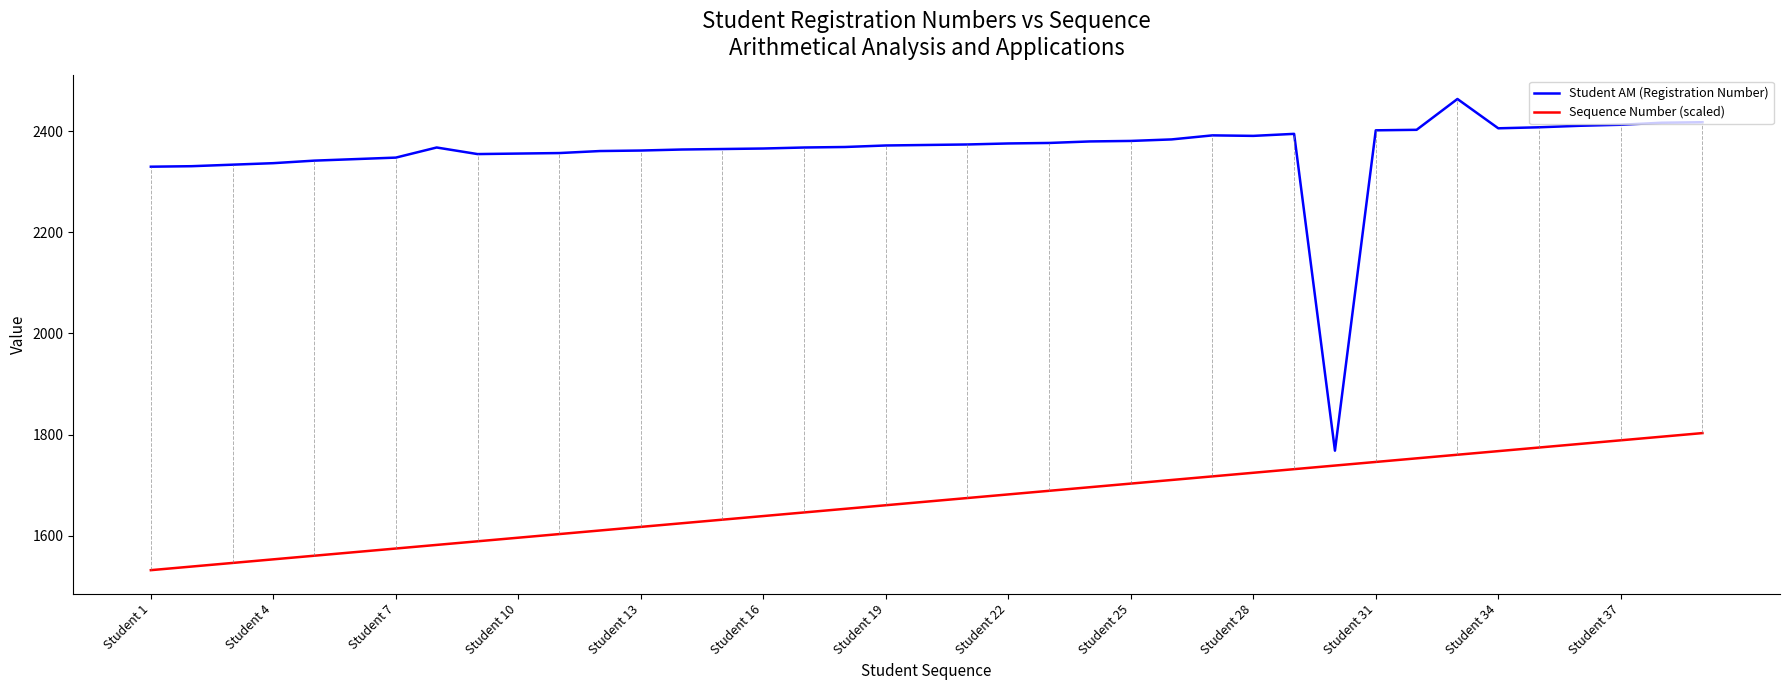

True or false: Sequence Number (scaled) and Student AM (Registration Number) cross at least once.

False